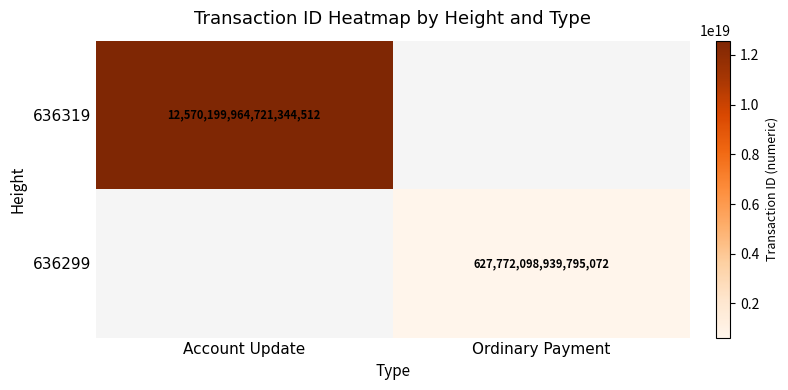

The value of 636299 at Ordinary Payment is 825652573167822464. True or false?

False